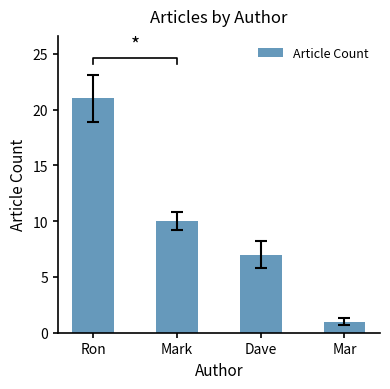

Rank the categories by value from lowest to highest.

Mar, Dave, Mark, Ron